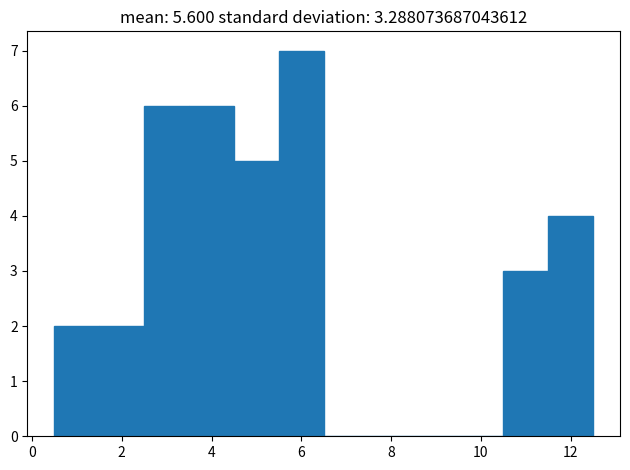

Which range on the x-axis has the tallest bar?

5.5 to 6.5